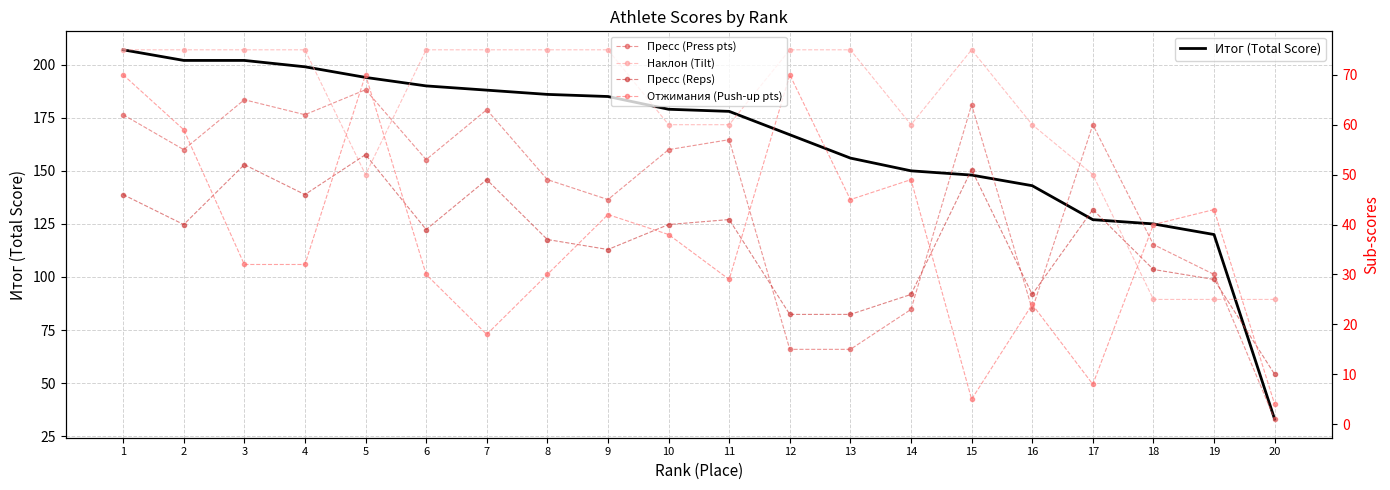

At 11, list the series in order from smallest to largest.

Отжимания (Push-up pts), Пресс (Reps), Пресс (Press pts), Наклон (Tilt), Итог (Total Score)